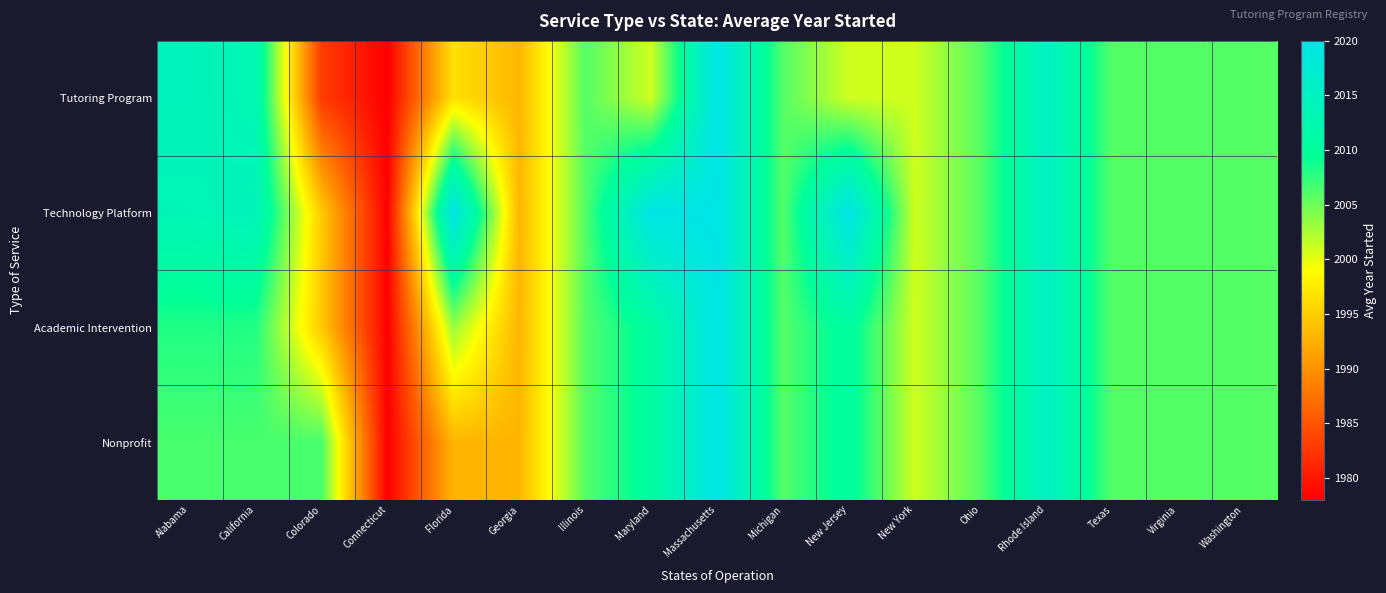

Reading left to right, list all the values displayed in this chart.

Tutoring Program: Alabama=2014.0	California=2012.9	Colorado=1983.0	Connecticut=1978.0	Florida=1996.7	Georgia=1993.0	Illinois=2006.0	Maryland=2001.0	Massachusetts=2020.0	Michigan=2006.0	New Jersey=2001.0	New York=2001.0	Ohio=2006.0	Rhode Island=2015.3	Texas=2006.0	Virginia=2006.0	Washington=2006.0
Technology Platform: Alabama=2013.4	California=2014.1	Colorado=1994.8	Connecticut=1978.0	Florida=2020.0	Georgia=1993.0	Illinois=2006.0	Maryland=2020.0	Massachusetts=2020.0	Michigan=2006.0	New Jersey=2020.0	New York=2001.0	Ohio=2006.0	Rhode Island=2015.3	Texas=2006.0	Virginia=2006.0	Washington=2006.0
Academic Intervention: Alabama=2008.2	California=2008.2	Colorado=1994.8	Connecticut=1978.0	Florida=2003.2	Georgia=1993.0	Illinois=2006.0	Maryland=2010.5	Massachusetts=2020.0	Michigan=2006.0	New Jersey=2010.5	New York=2001.0	Ohio=2006.0	Rhode Island=2015.3	Texas=2006.0	Virginia=2006.0	Washington=2006.0
Nonprofit: Alabama=2006.5	California=2006.5	Colorado=2006.5	Connecticut=1978.0	Florida=1993.0	Georgia=1993.0	Illinois=2006.0	Maryland=2010.5	Massachusetts=2020.0	Michigan=2006.0	New Jersey=2010.5	New York=2001.0	Ohio=2006.0	Rhode Island=2015.3	Texas=2006.0	Virginia=2006.0	Washington=2006.0